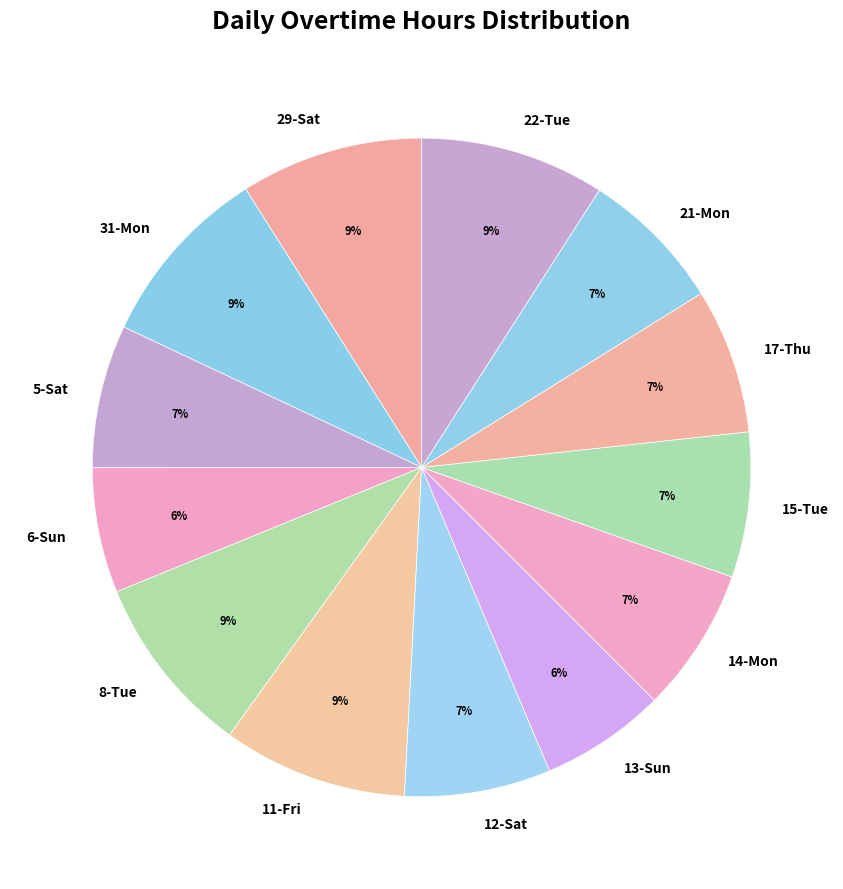

The 29-Sat slice represents 9% of the pie. True or false?

True